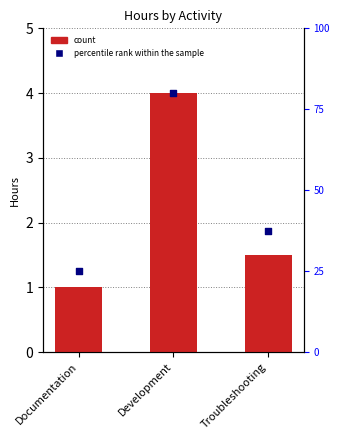

Which series has the largest Y range (max minus min)?

percentile rank within the sample